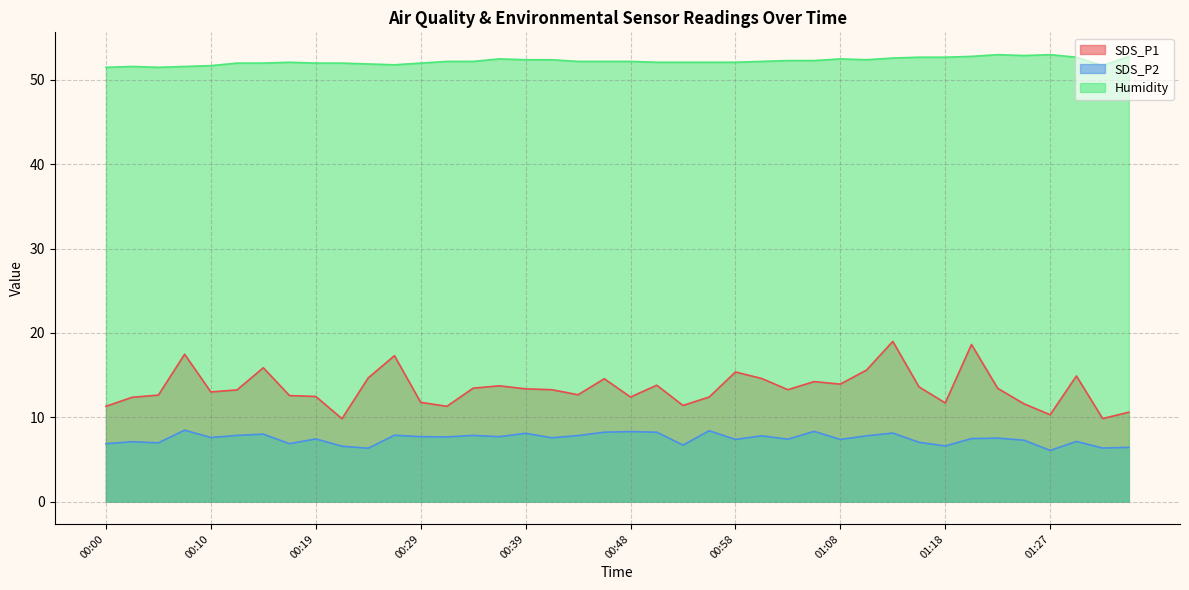

What is the difference between the maximum and second lowest values in the SDS_P1 series?

9.2